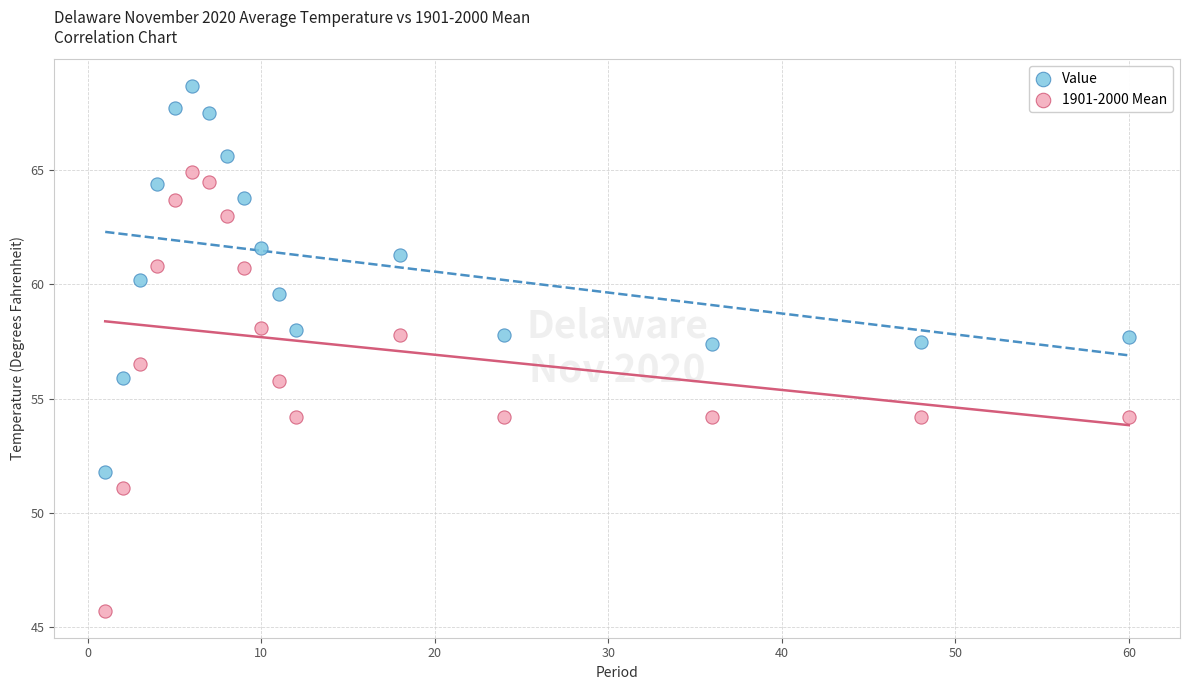

Which series reaches the minimum Y coordinate?

1901-2000 Mean